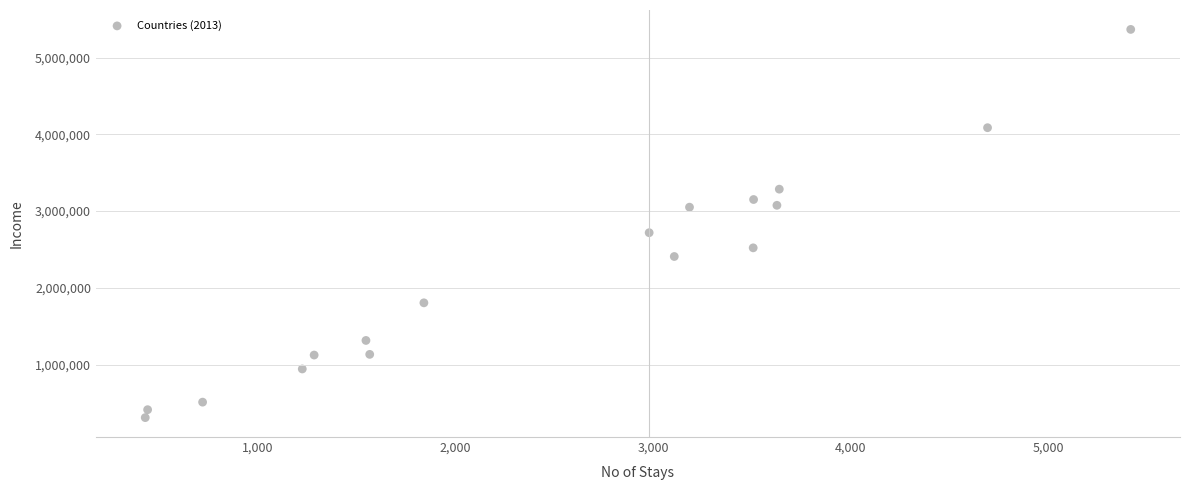

What is the range of X values (max minus min)?

4983